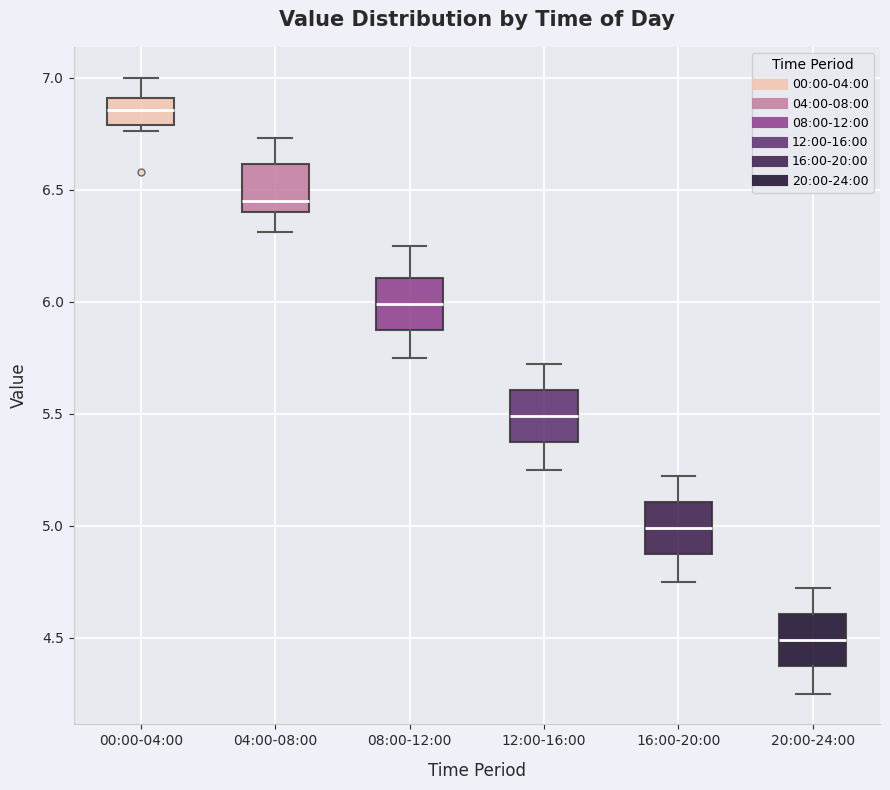

Reading left to right, read every box against the y-axis: the position of its median line, the range the box covers, and the ends of its whiskers. The values are not printed on the chart, so give them approximately, as read against the axis.

00:00-04:00: median 6.85, box 6.80 to 6.90, whiskers 6.75 to 7.00
04:00-08:00: median 6.45, box 6.40 to 6.60, whiskers 6.30 to 6.75
08:00-12:00: median 6.00, box 5.85 to 6.10, whiskers 5.75 to 6.25
12:00-16:00: median 5.50, box 5.35 to 5.60, whiskers 5.25 to 5.70
16:00-20:00: median 5.00, box 4.85 to 5.10, whiskers 4.75 to 5.20
20:00-24:00: median 4.50, box 4.35 to 4.60, whiskers 4.25 to 4.70